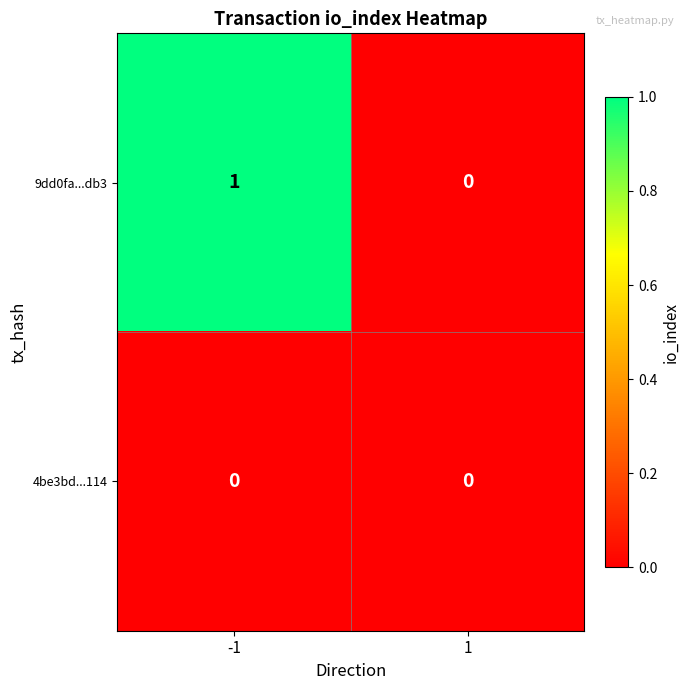

Which series has the largest range (max minus min)?

9dd0fa...db3